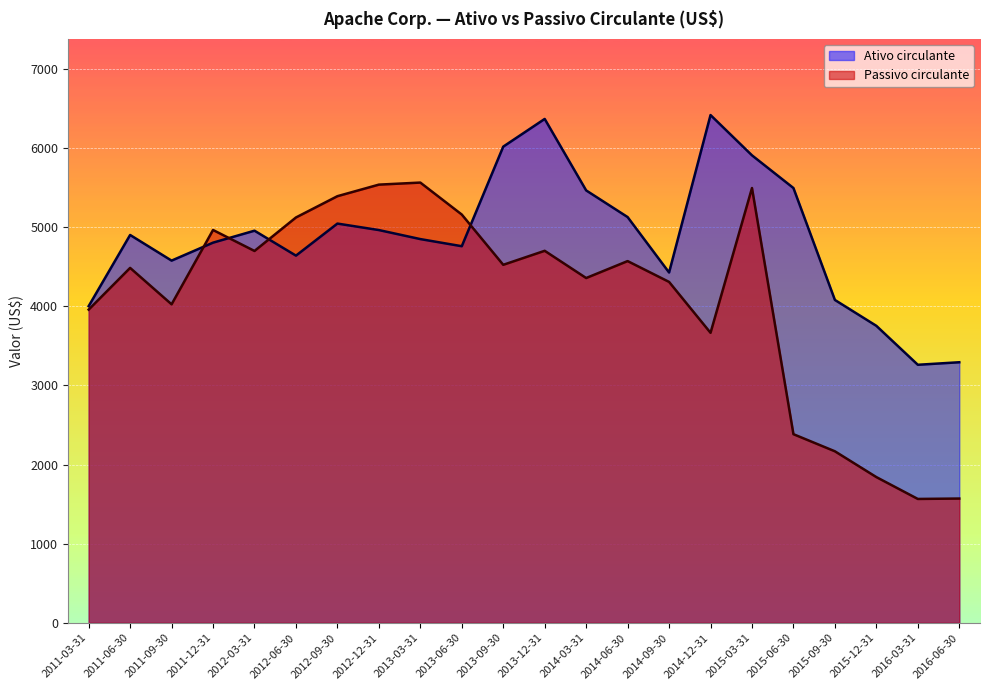

Reading left to right, transcribe all the data shown in this chart.

Ativo circulante: 2016-06-30=3292	2016-03-31=3260	2015-12-31=3752	2015-09-30=4079	2015-06-30=5493	2015-03-31=5906	2014-12-31=6415	2014-09-30=4426	2014-06-30=5126	2014-03-31=5463	2013-12-31=6366	2013-09-30=6016	2013-06-30=4758	2013-03-31=4848	2012-12-31=4962	2012-09-30=5044	2012-06-30=4639	2012-03-31=4954	2011-12-31=4803	2011-09-30=4576	2011-06-30=4900	2011-03-31=4001
Passivo circulante: 2016-06-30=1570	2016-03-31=1565	2015-12-31=1841	2015-09-30=2167	2015-06-30=2383	2015-03-31=5493	2014-12-31=3664	2014-09-30=4307	2014-06-30=4570	2014-03-31=4356	2013-12-31=4700	2013-09-30=4523	2013-06-30=5158	2013-03-31=5562	2012-12-31=5536	2012-09-30=5390	2012-06-30=5121	2012-03-31=4698	2011-12-31=4963	2011-09-30=4024	2011-06-30=4484	2011-03-31=3957